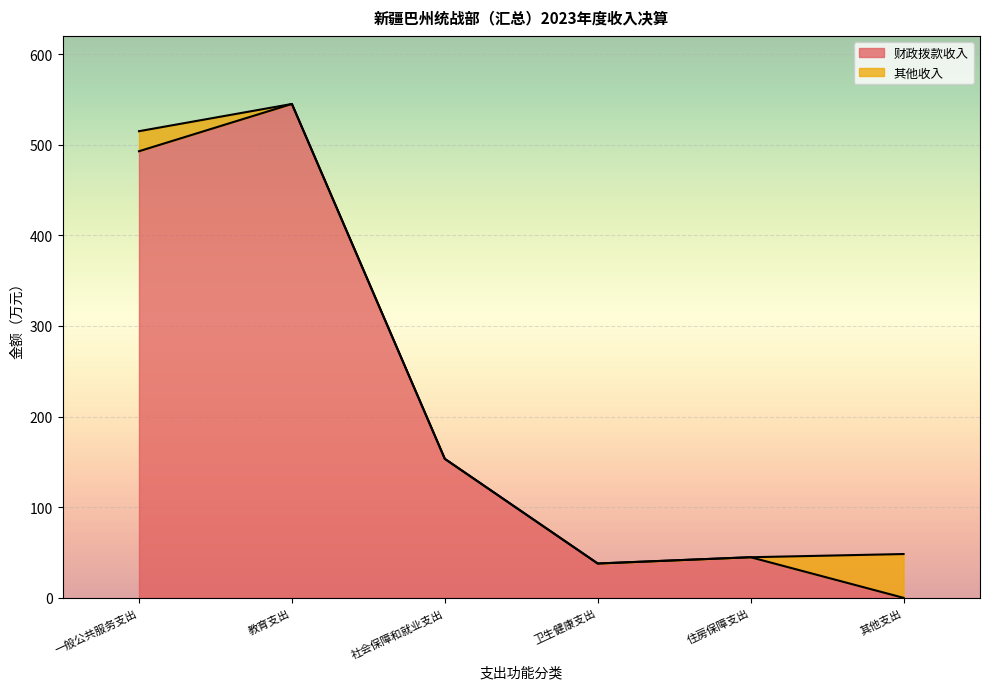

List the labels in order of value, largest first.

教育支出, 一般公共服务支出, 社会保障和就业支出, 住房保障支出, 卫生健康支出, 其他支出